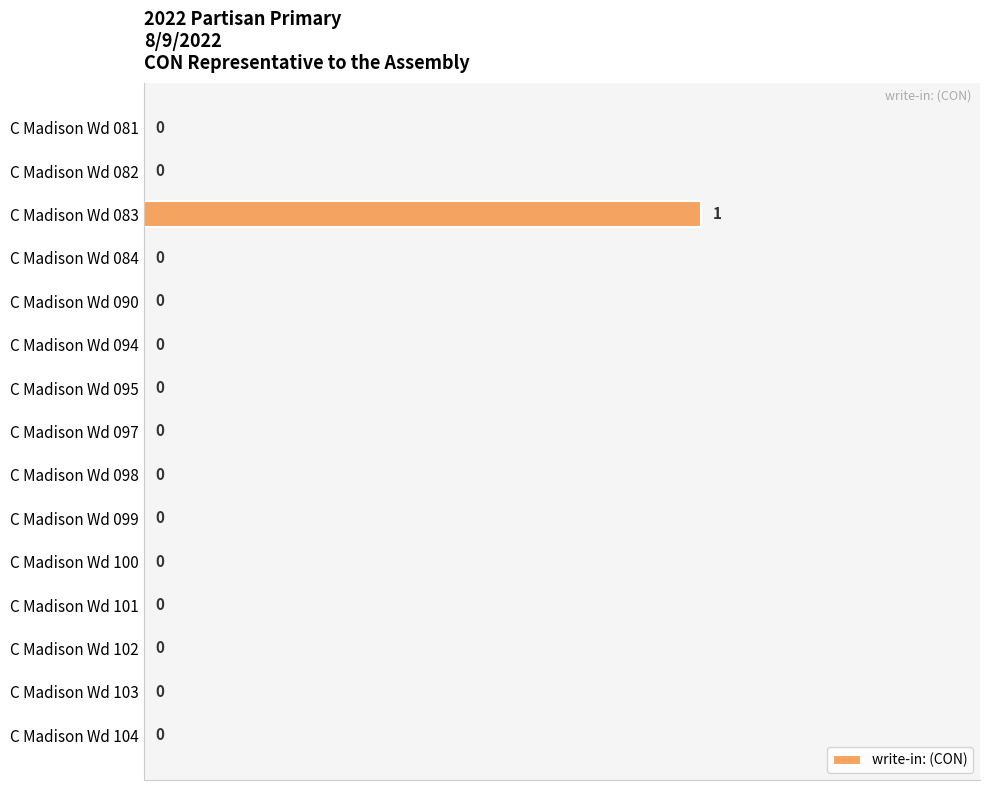

Reading bottom to top, transcribe all the data shown in this chart.

C Madison Wd 104=0	C Madison Wd 103=0	C Madison Wd 102=0	C Madison Wd 101=0	C Madison Wd 100=0	C Madison Wd 099=0	C Madison Wd 098=0	C Madison Wd 097=0	C Madison Wd 095=0	C Madison Wd 094=0	C Madison Wd 090=0	C Madison Wd 084=0	C Madison Wd 083=1	C Madison Wd 082=0	C Madison Wd 081=0